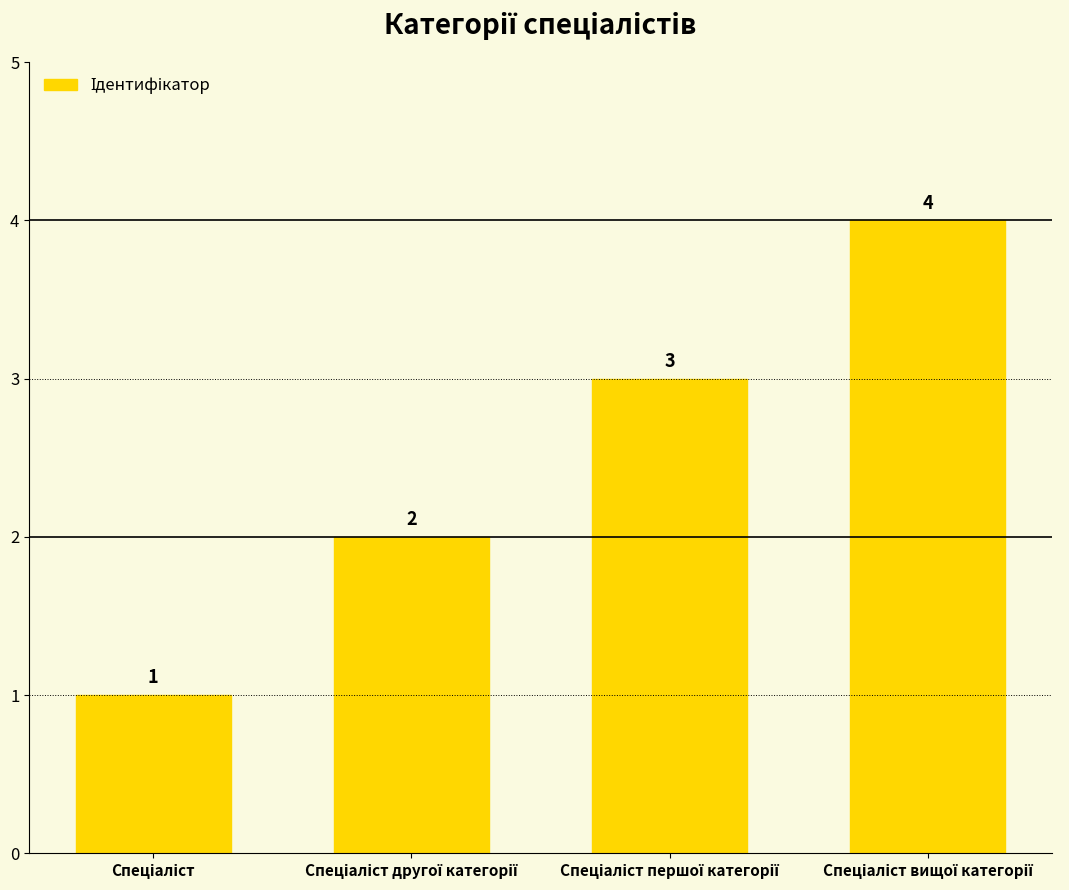

What is the maximum value shown in the chart?

4